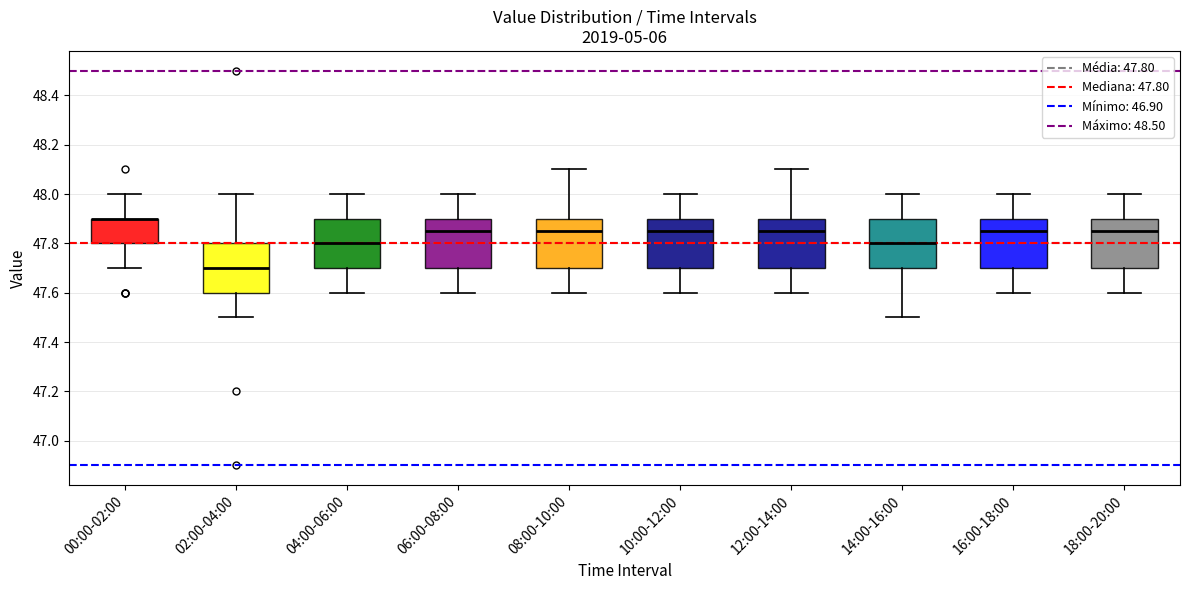

Where does the upper whisker of the box for 00:00-02:00 end on the y-axis? The values are not printed on the chart, so give them approximately, as read against the axis.

48.00